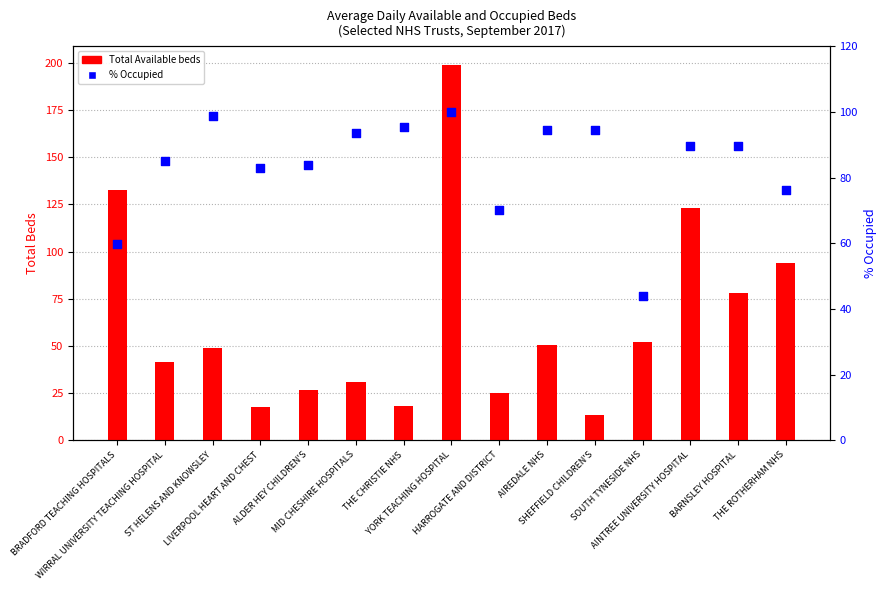

What is the total value across all series at THE ROTHERHAM NHS?

170.0